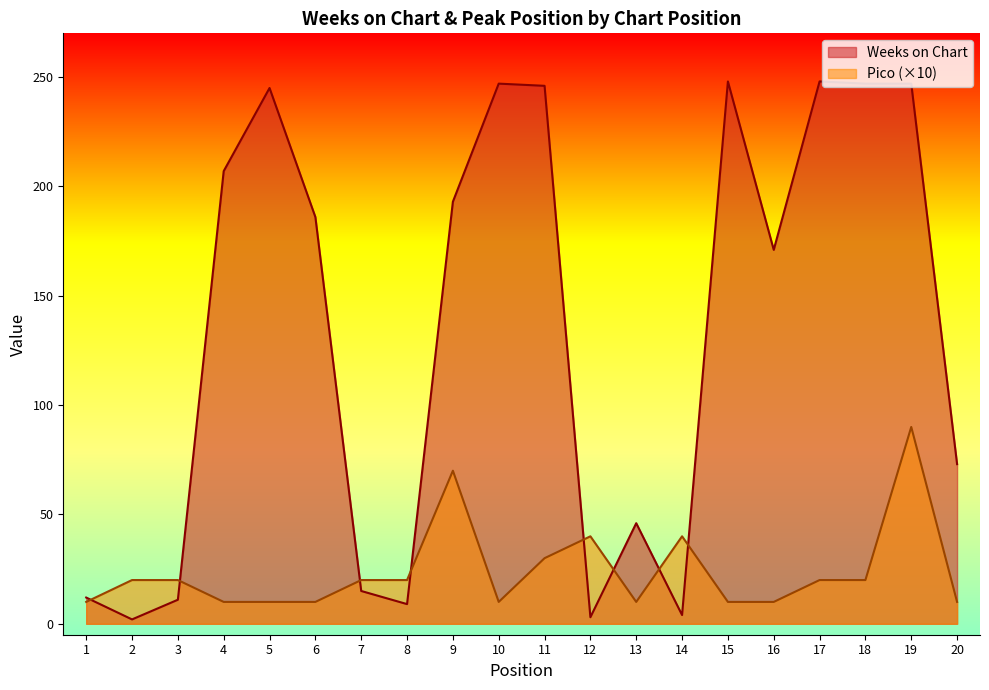

What is the difference between the highest and lowest values at 8?

11